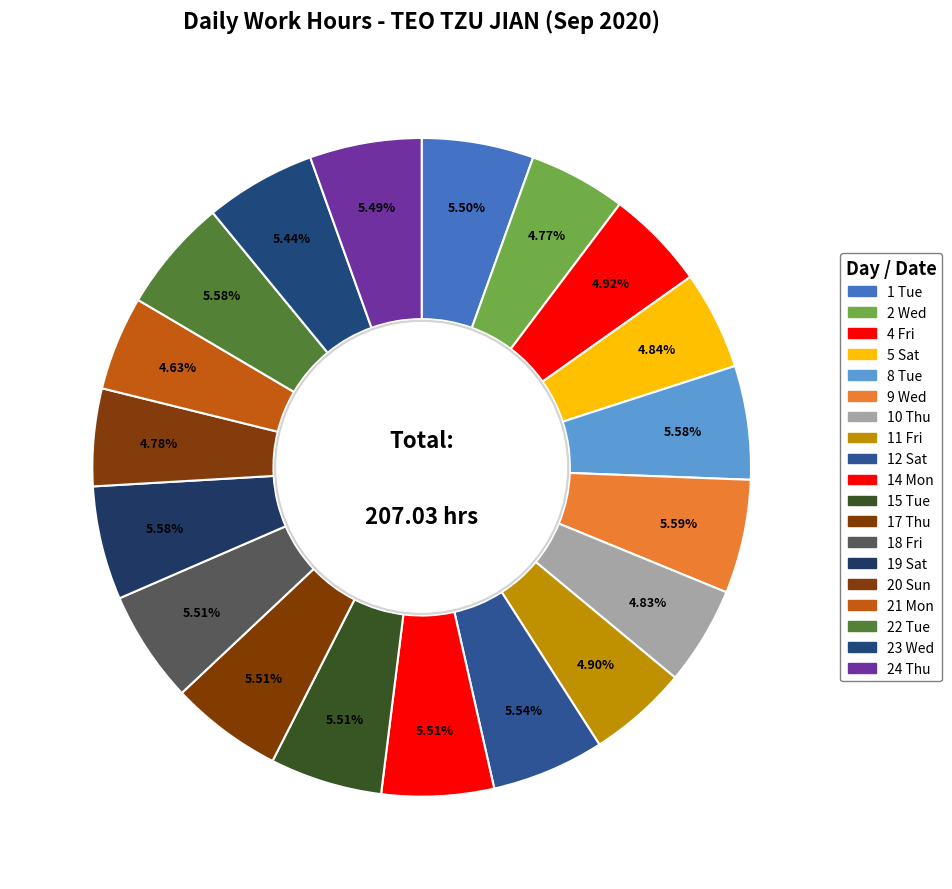

Which category has the biggest portion of the pie?

9 Wed